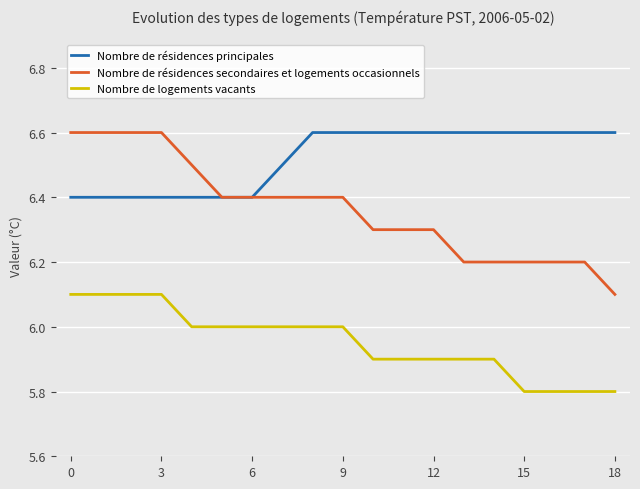

True or false: Nombre de logements vacants and Nombre de résidences secondaires et logements occasionnels intersect in this chart.

False